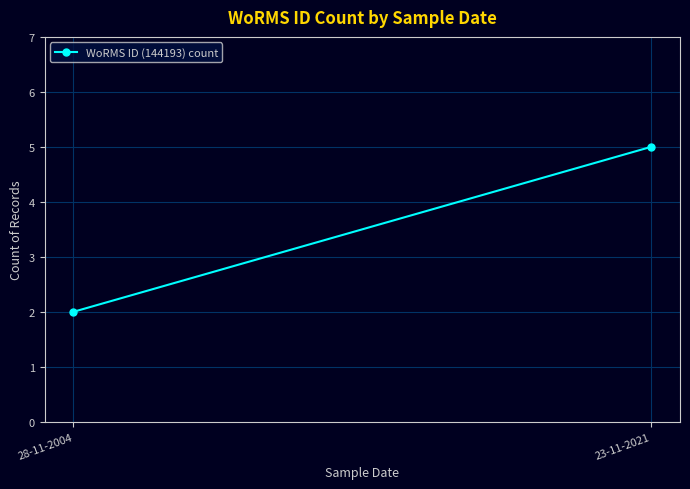

What is the sum of the values at 28-11-2004 and 23-11-2021?

7